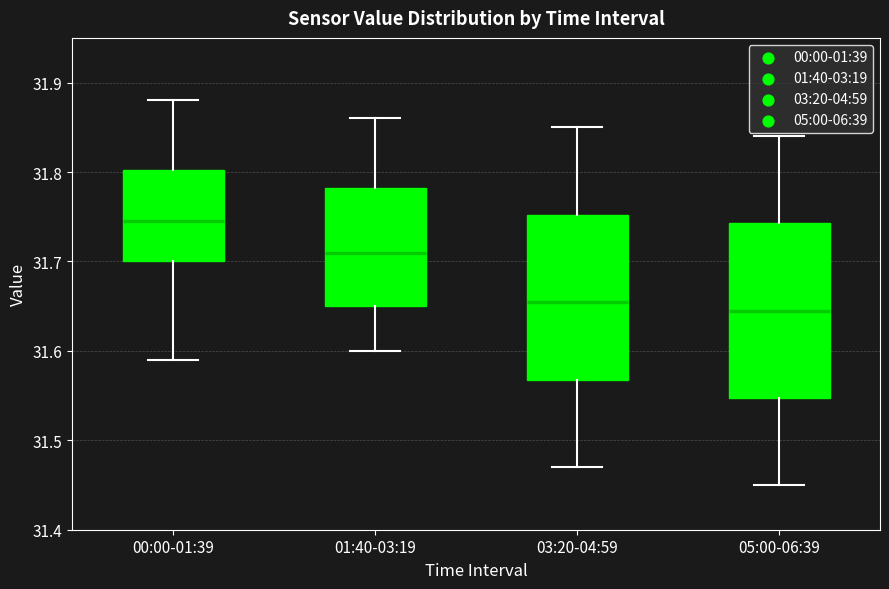

Reading left to right, read every box against the y-axis: the position of its median line, the range the box covers, and the ends of its whiskers. The values are not printed on the chart, so give them approximately, as read against the axis.

00:00-01:39: median 31.75, box 31.70 to 31.80, whiskers 31.59 to 31.88
01:40-03:19: median 31.71, box 31.65 to 31.78, whiskers 31.60 to 31.86
03:20-04:59: median 31.66, box 31.57 to 31.75, whiskers 31.47 to 31.85
05:00-06:39: median 31.65, box 31.55 to 31.74, whiskers 31.45 to 31.84